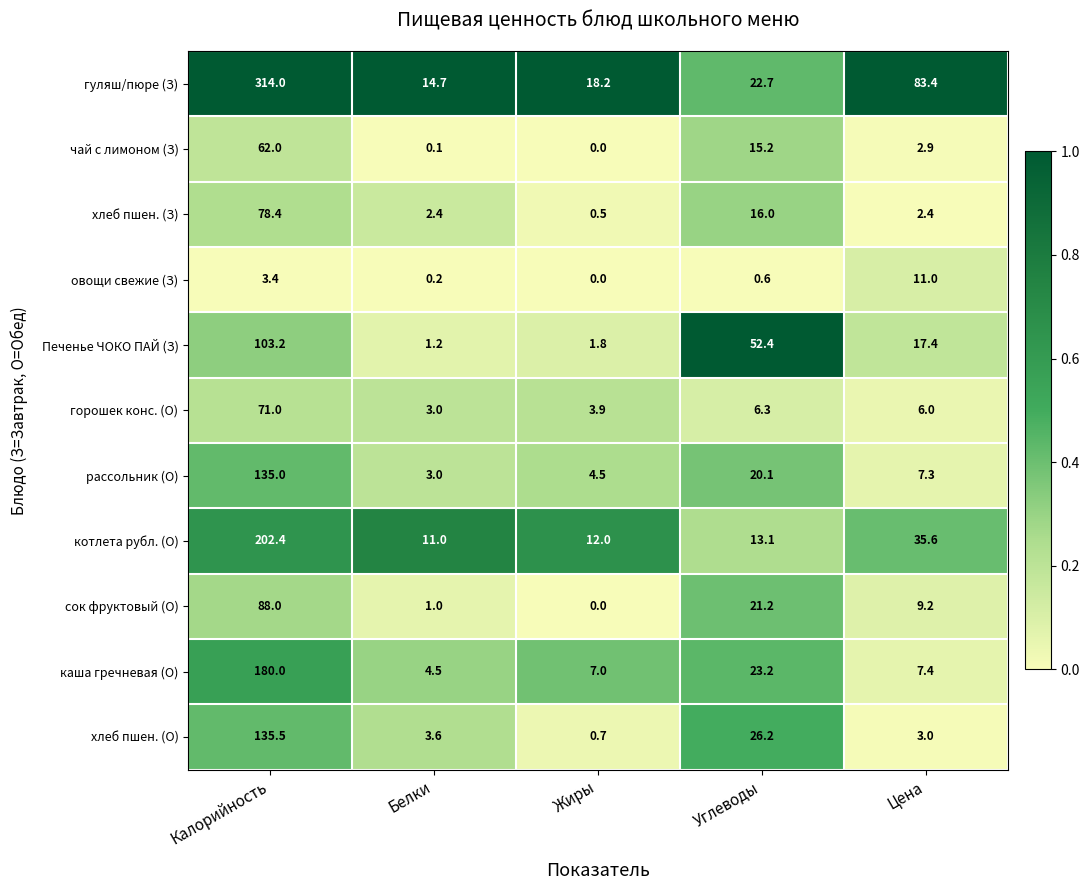

Where does the рассольник (О) series first go above 7?

Калорийность